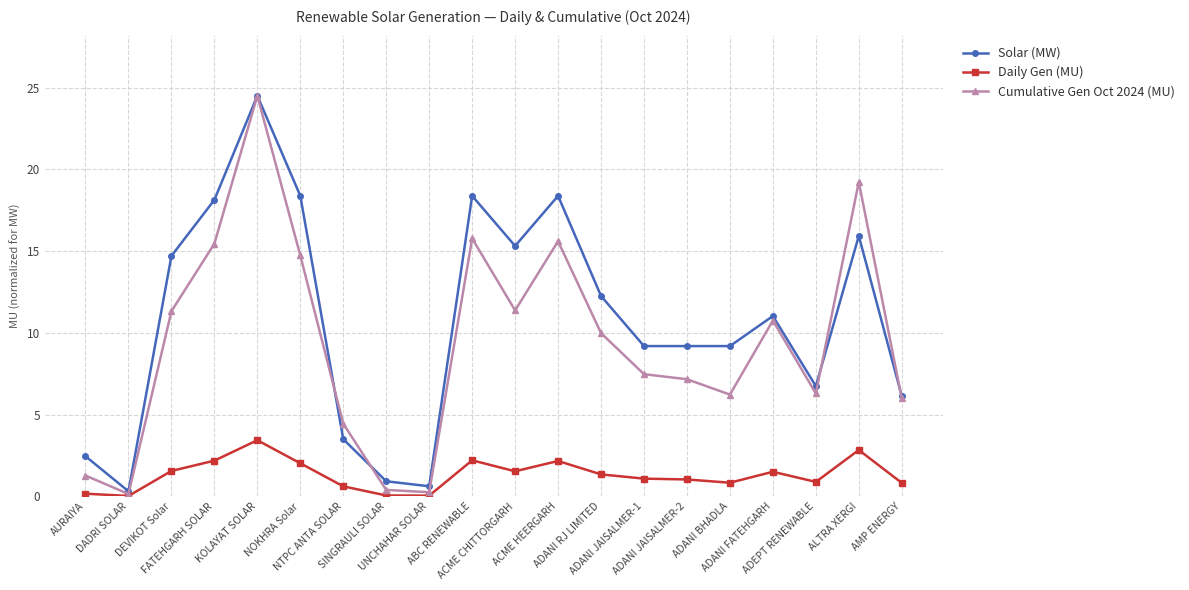

At which category is the sum across all series the highest?

KOLAYAT SOLAR